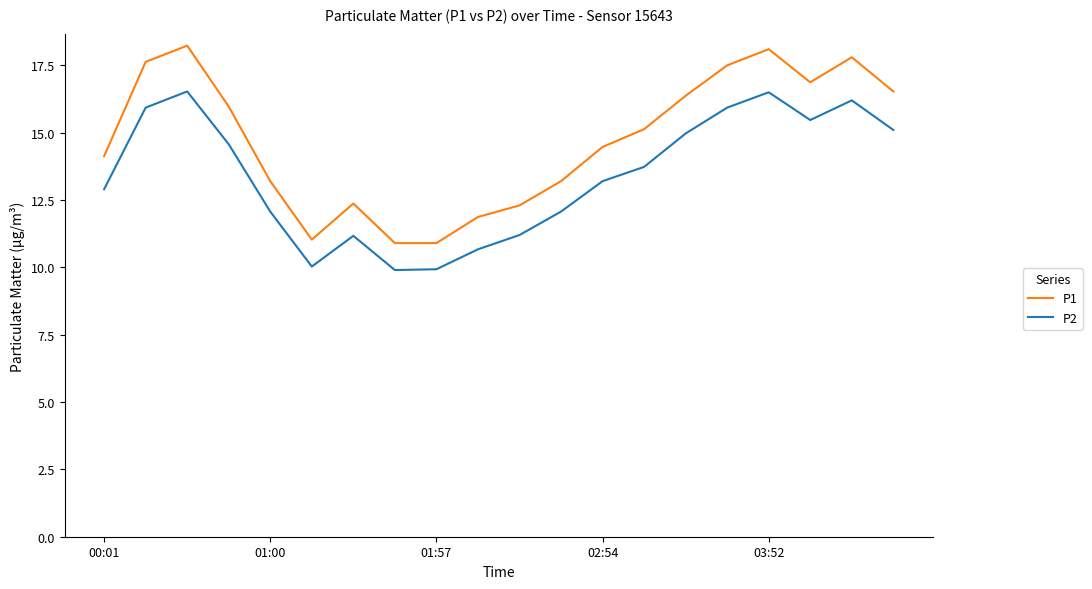

What is the difference between the second highest and minimum values in the P2 series?

6.6